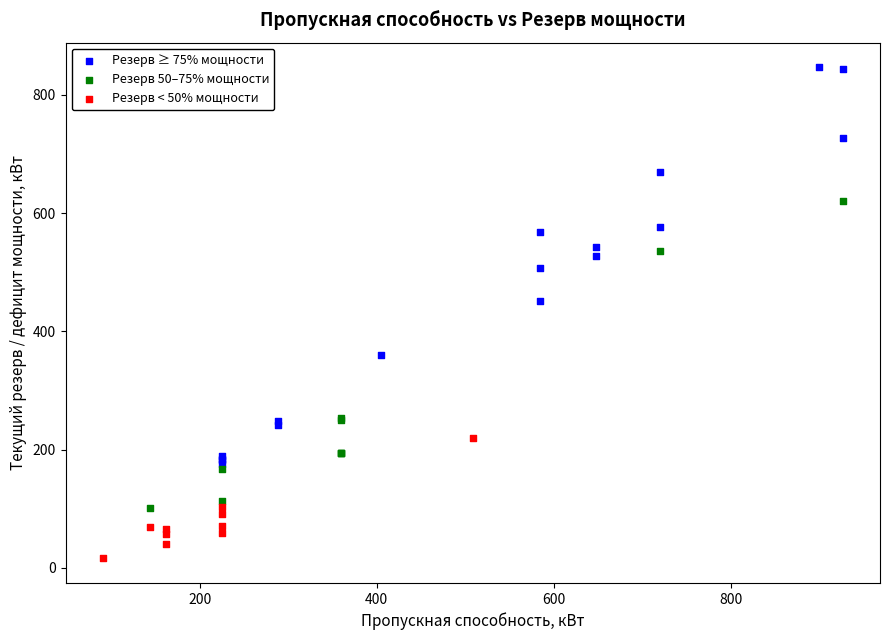

Which series contains the highest Y value?

Резерв ≥ 75% мощности